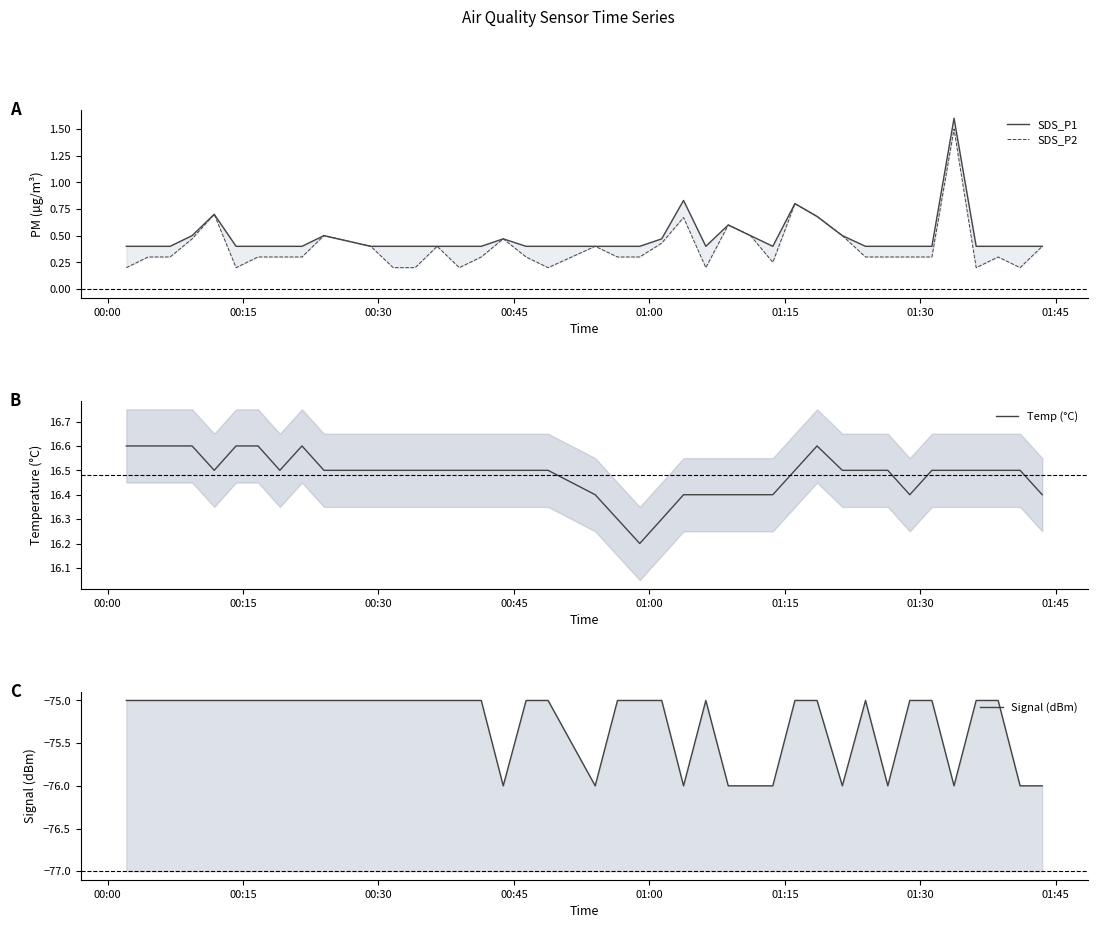

At which label is Signal (dBm) closest to -75?

00:00